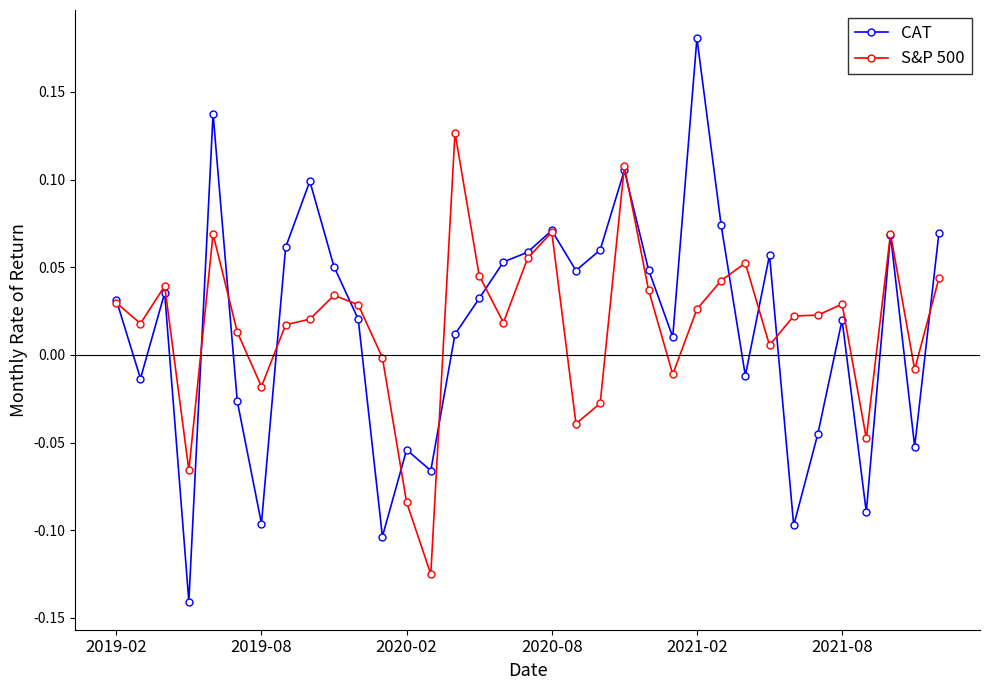

Which series has the widest spread of values?

CAT